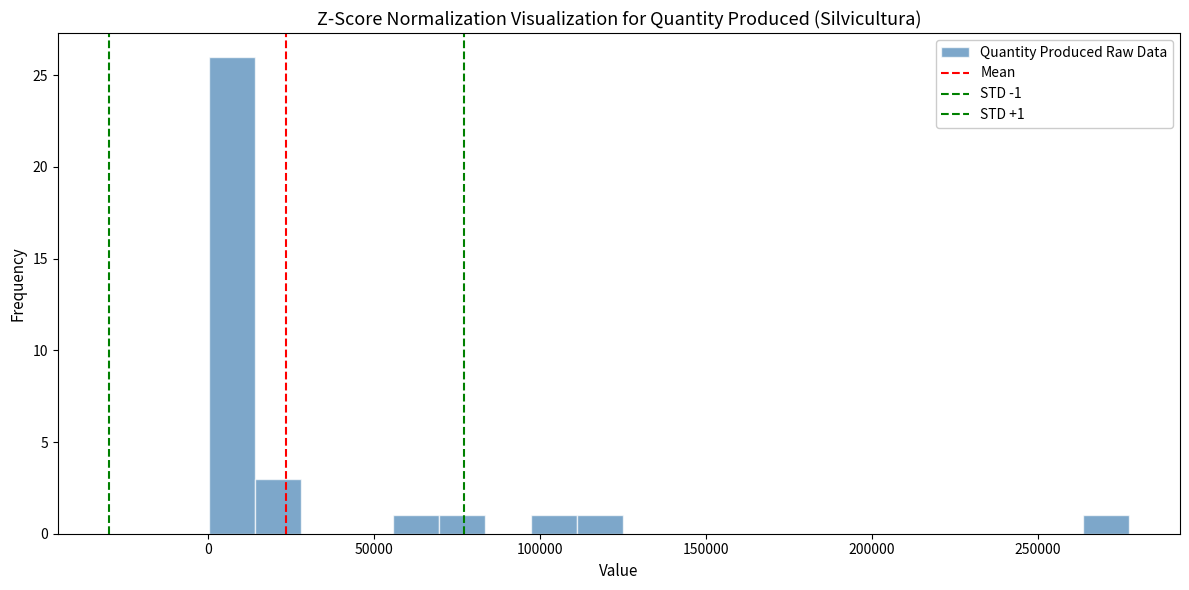

Around what value on the x-axis is the tallest bar? Give the approximate position of its centre, as read against the axis.

5000